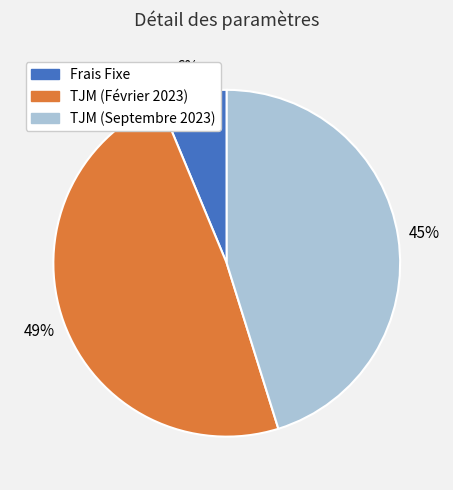

To the nearest percent, what is the average slice percentage?

33%